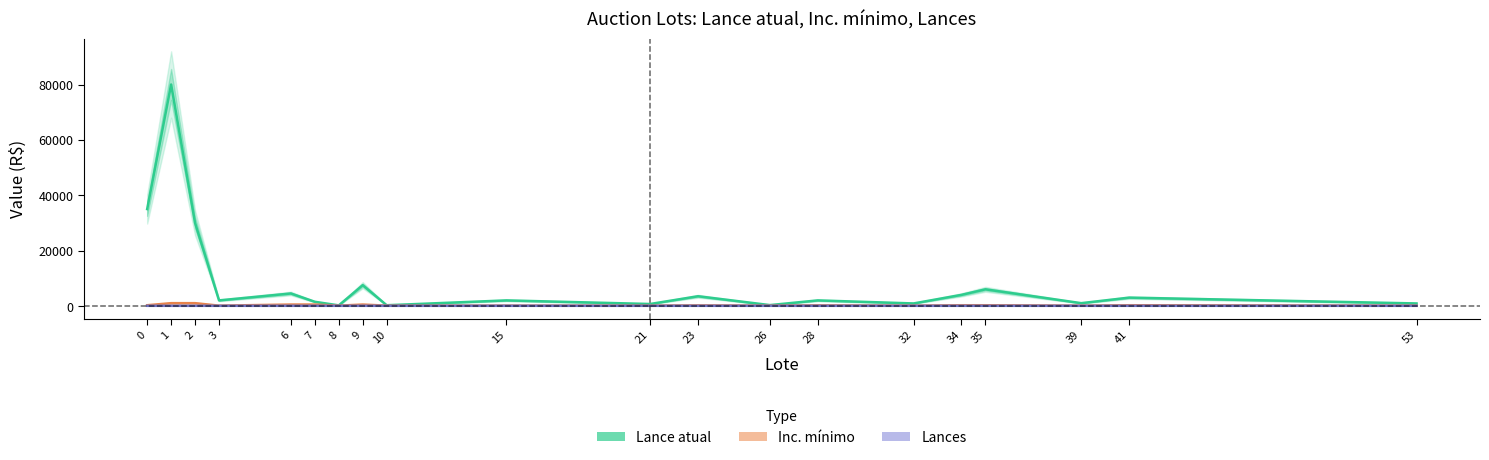

How many values in the Lance atual series are below 2000?

8